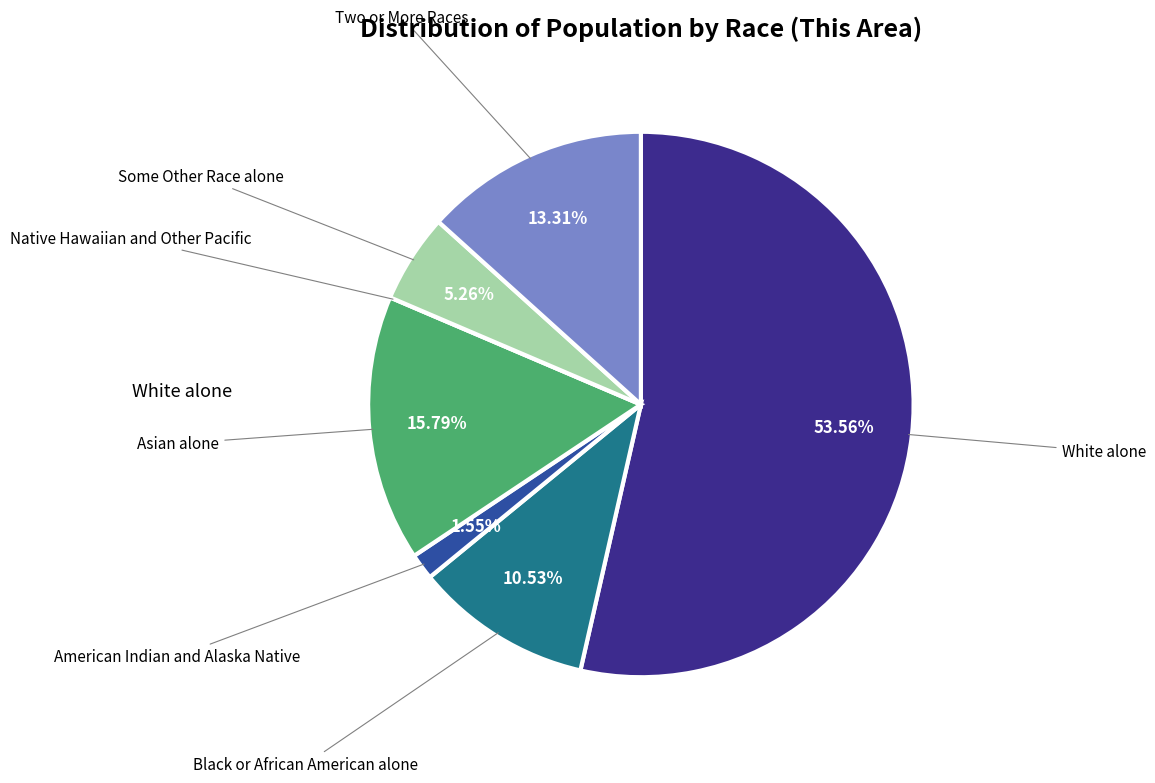

Which slice is the largest?

White alone